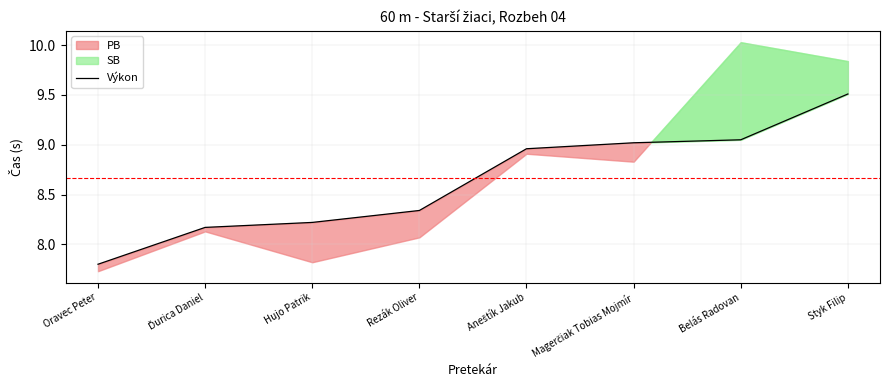

List the labels in order of value, largest first.

Styk Filip, Belás Radovan, Magerčiak Tobias Mojmír, Aneštík Jakub, Rezák Oliver, Hujo Patrik, Ďurica Daniel, Oravec Peter